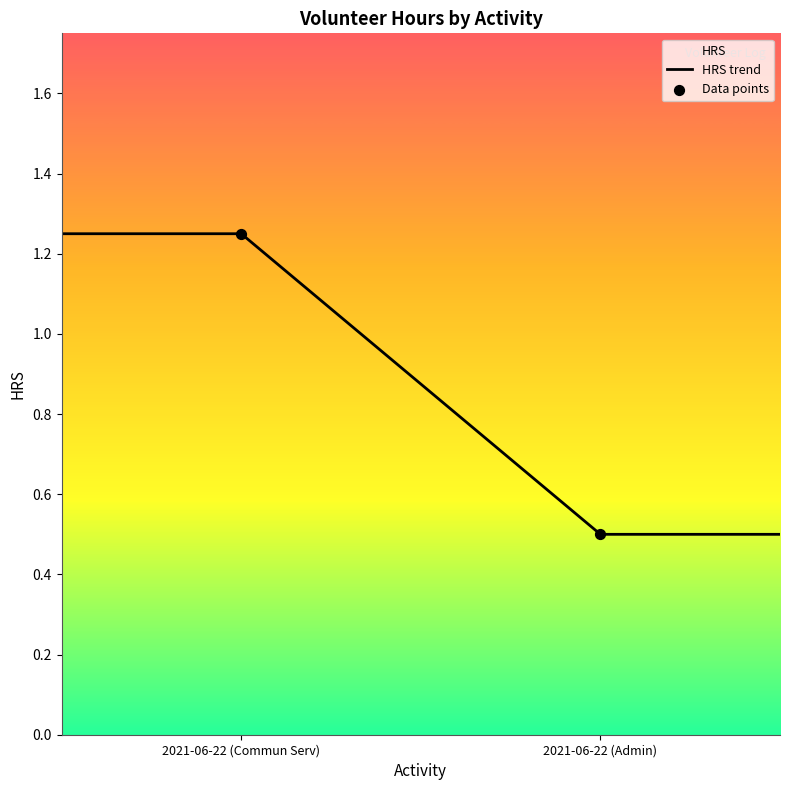

What is the change in value from 2021-06-22 (Commun Serv) to 2021-06-22 (Admin)?

-0.8